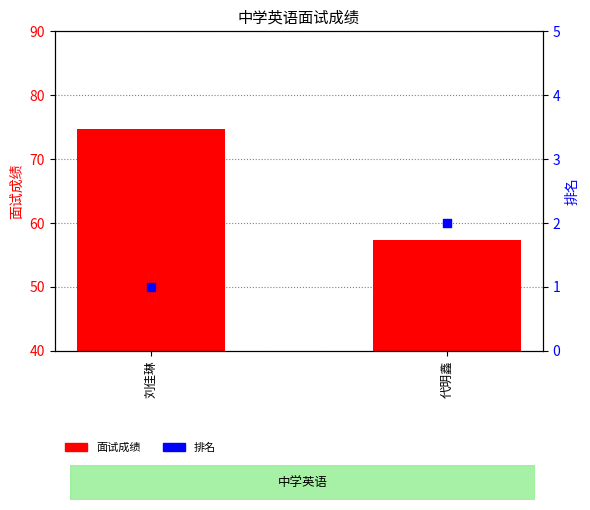

What is the total value across all series at 刘佳琳?

75.7